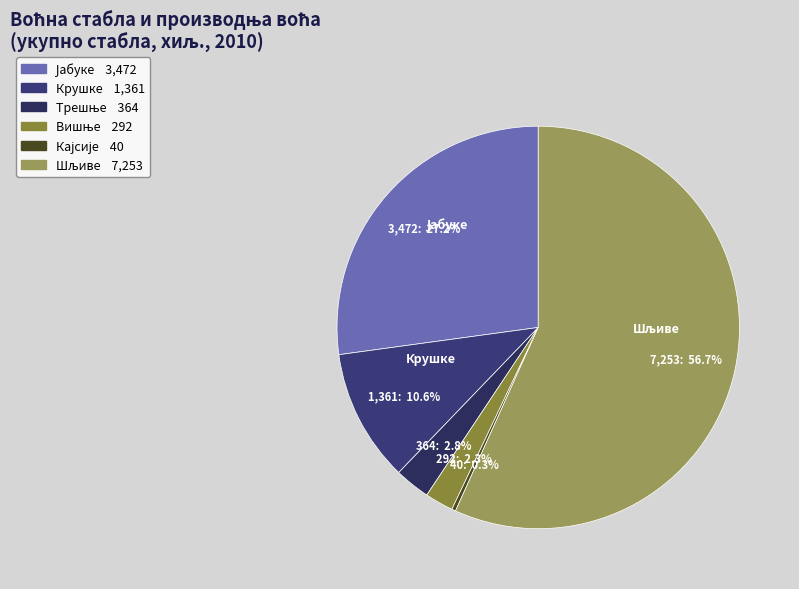

How many segments does this pie chart have?

6